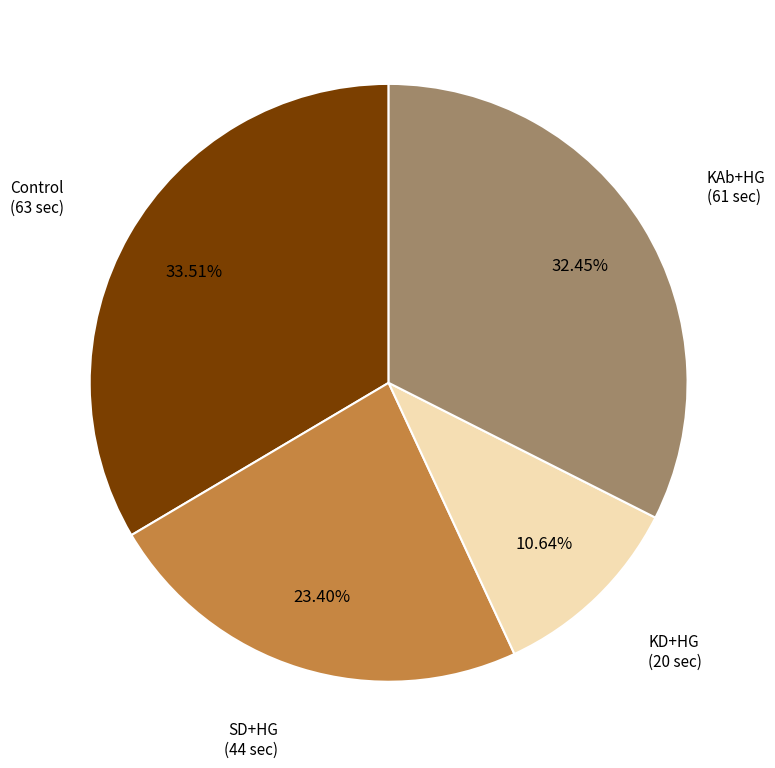

How many slices are in this pie chart?

4